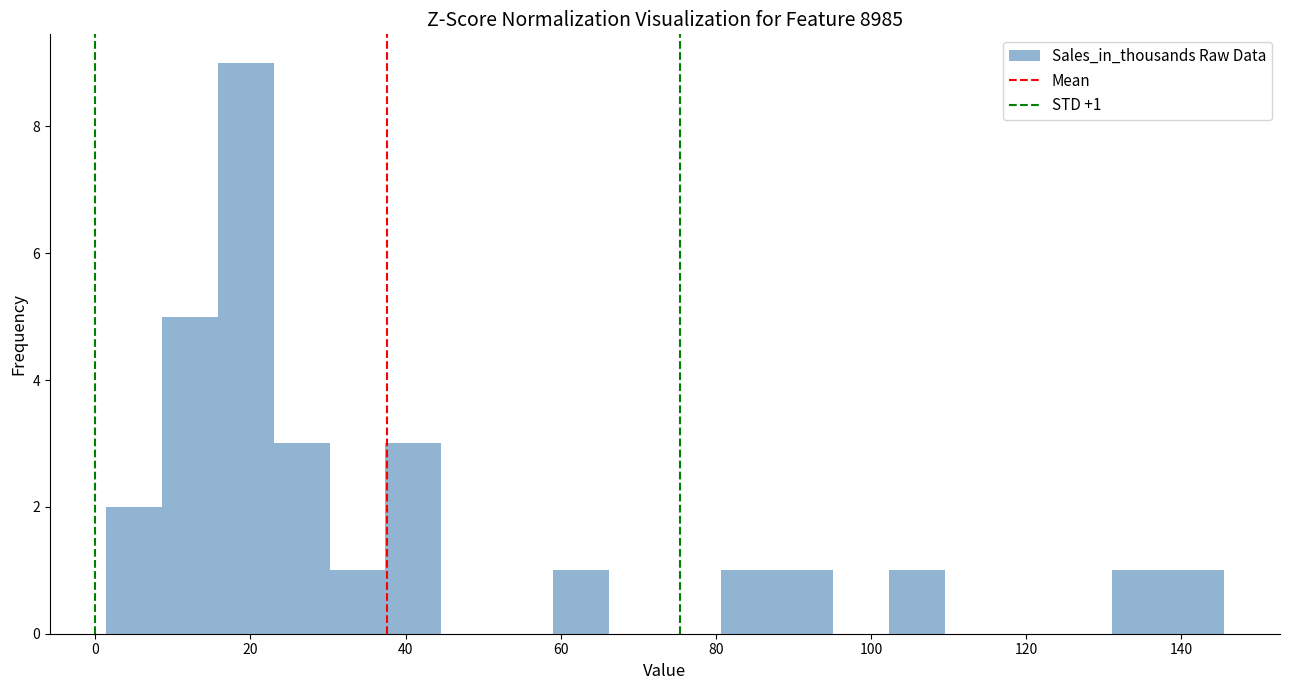

Around what value on the x-axis is the tallest bar? Give the approximate position of its centre, as read against the axis.

20